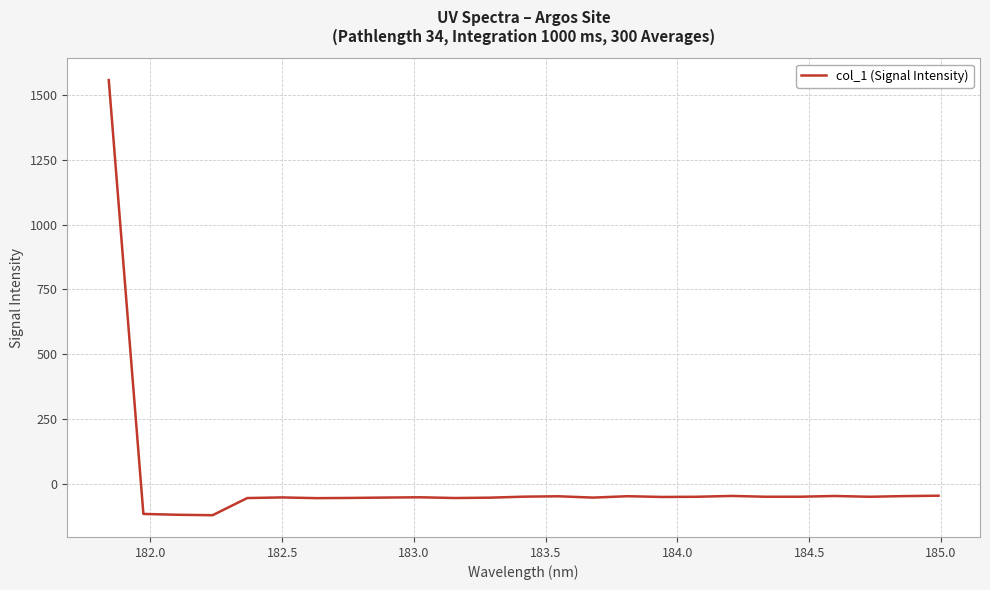

What is the minimum value shown in the chart?

-122.0